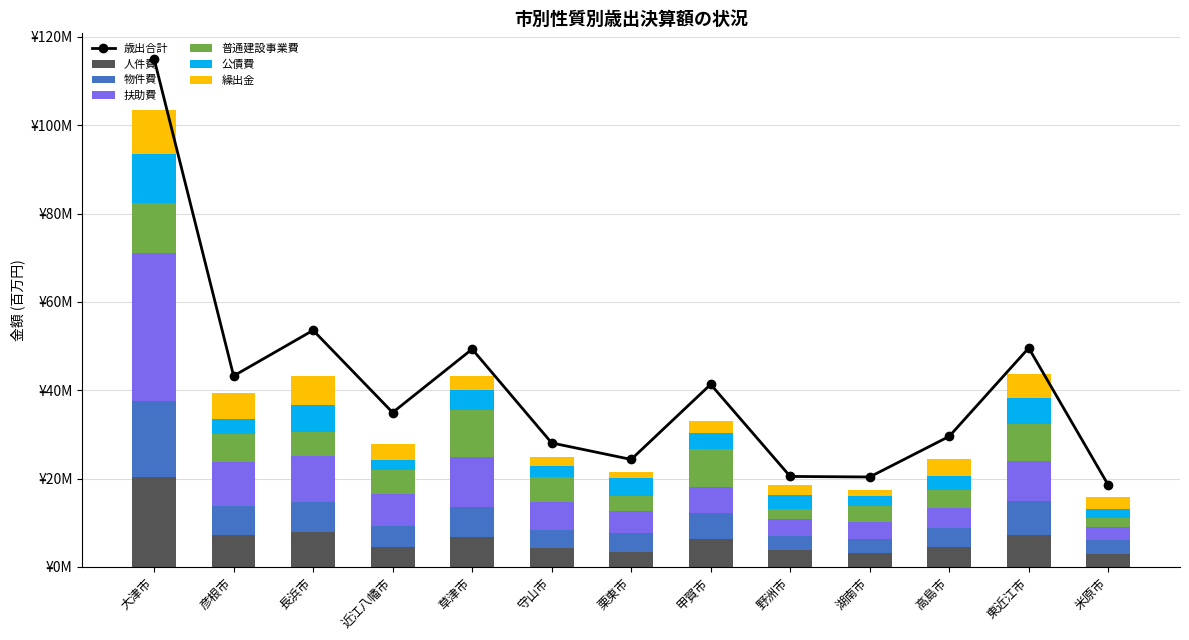

What is the difference between the 扶助費 values at 草津市 and 東近江市?

2.3